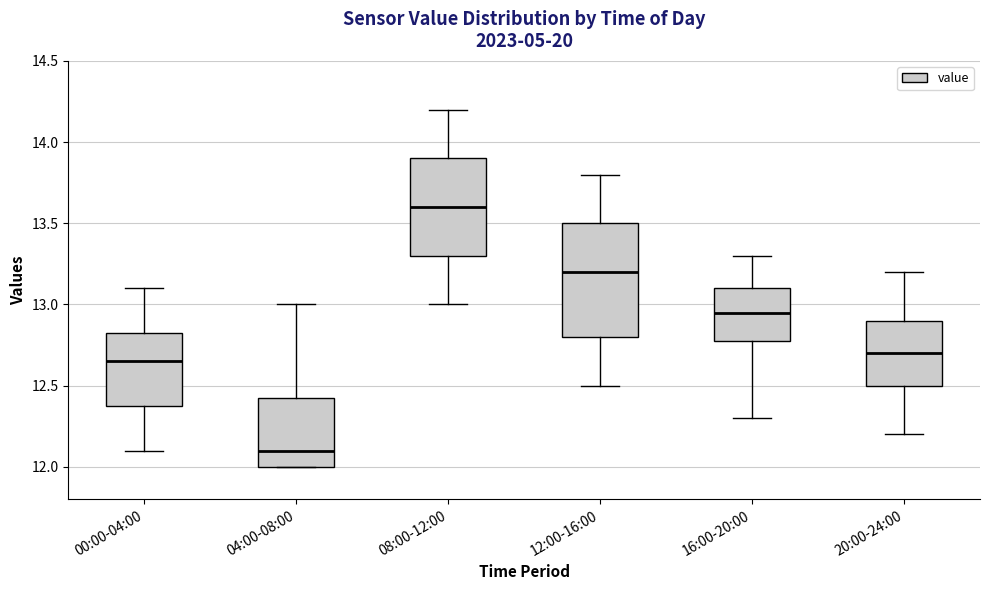

Where is the upper edge of the box for 08:00-12:00 on the y-axis? The values are not printed on the chart, so give them approximately, as read against the axis.

13.90